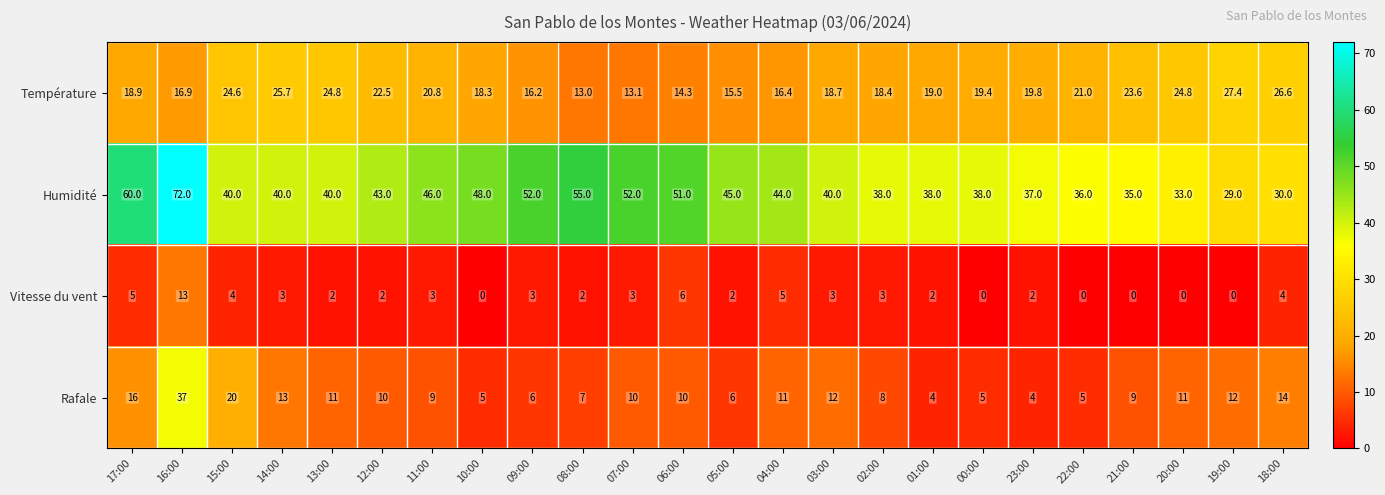

What is the difference between the maximum and second lowest values in the Vitesse du vent series?

13.0